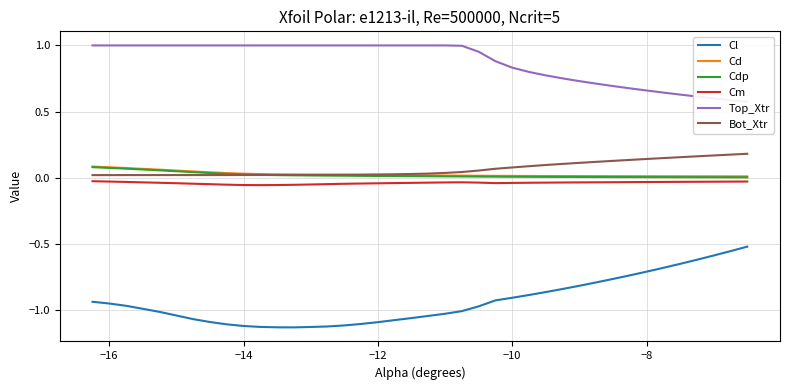

True or false: Cl and Cd intersect in this chart.

False